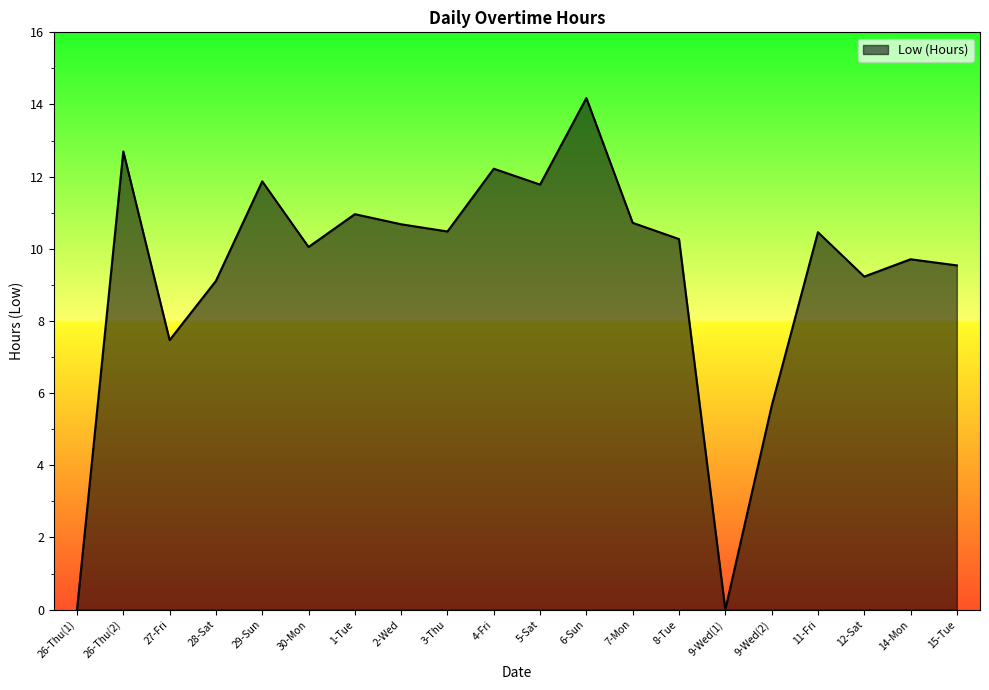

What is the difference between the values at 12-Sat and 9-Wed(1)?

9.2